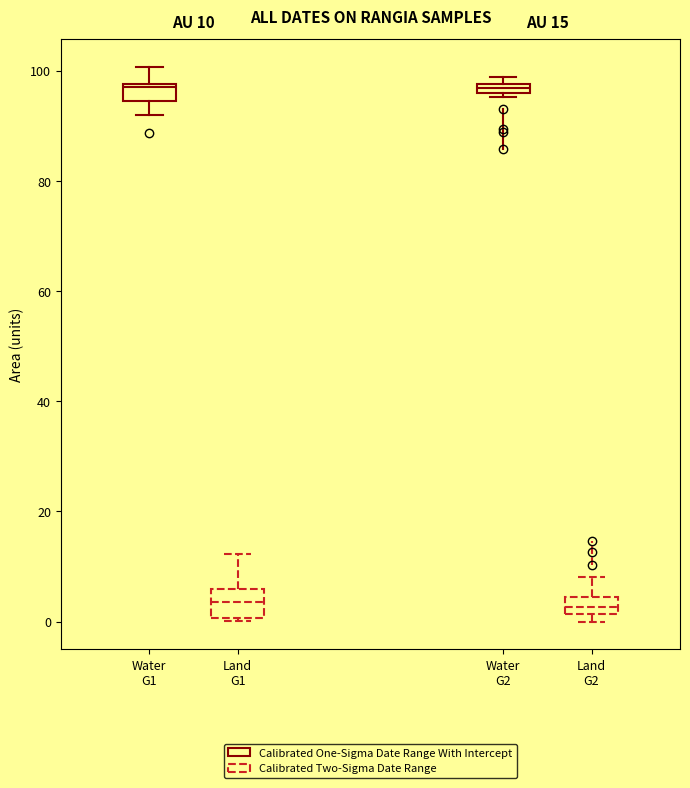

Which box is the tallest, from its lower edge to its upper edge?

Land G1